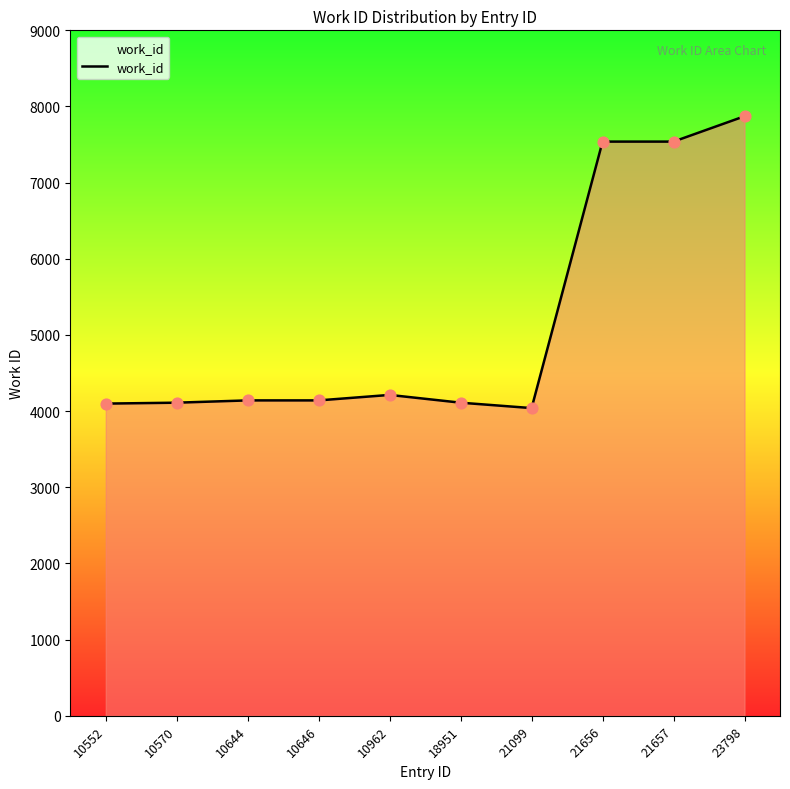

Approximately how many times larger is the value at 10552 compared to 10644?

1.0